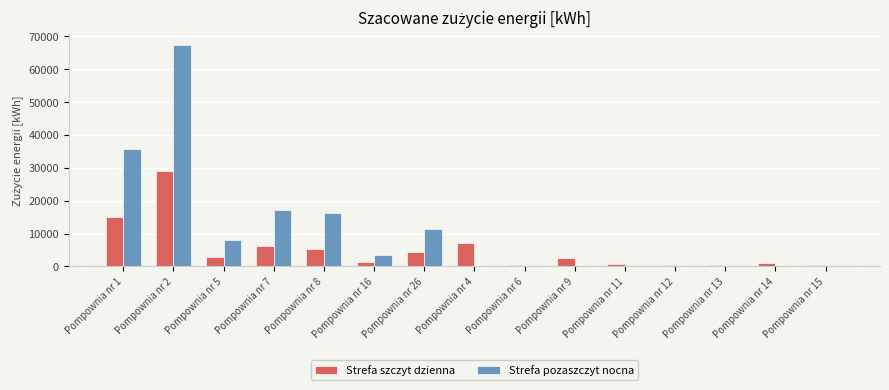

Is the value of Strefa szczyt dzienna at Pompownia nr 2 greater than the value of Strefa pozaszczyt nocna at Pompownia nr 15?

Yes